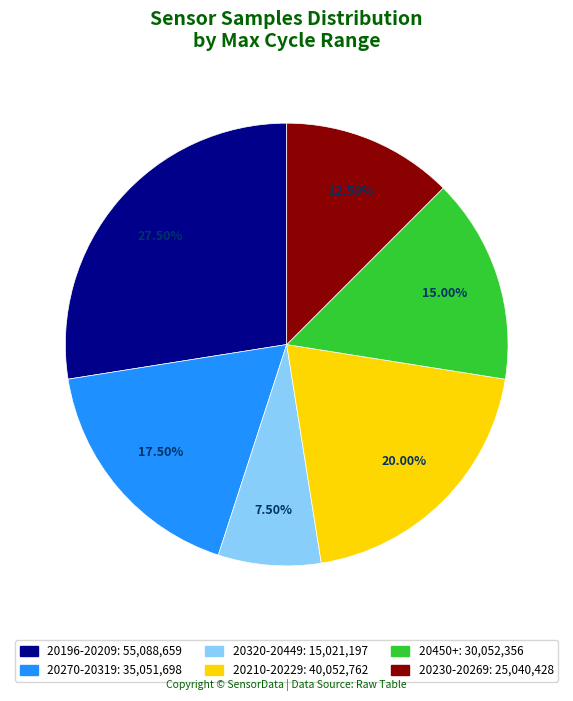

How many slices are in this pie chart?

6